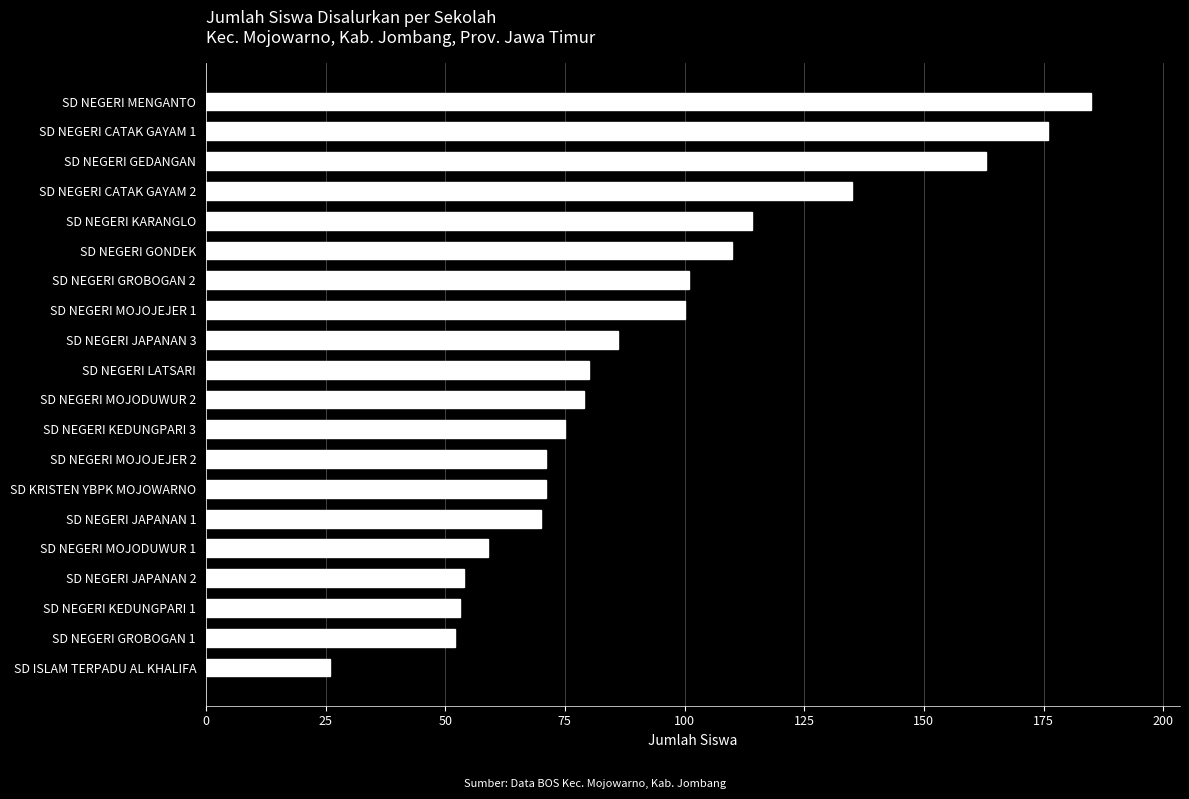

At which category does the chart reach its peak across all series?

SD NEGERI MENGANTO